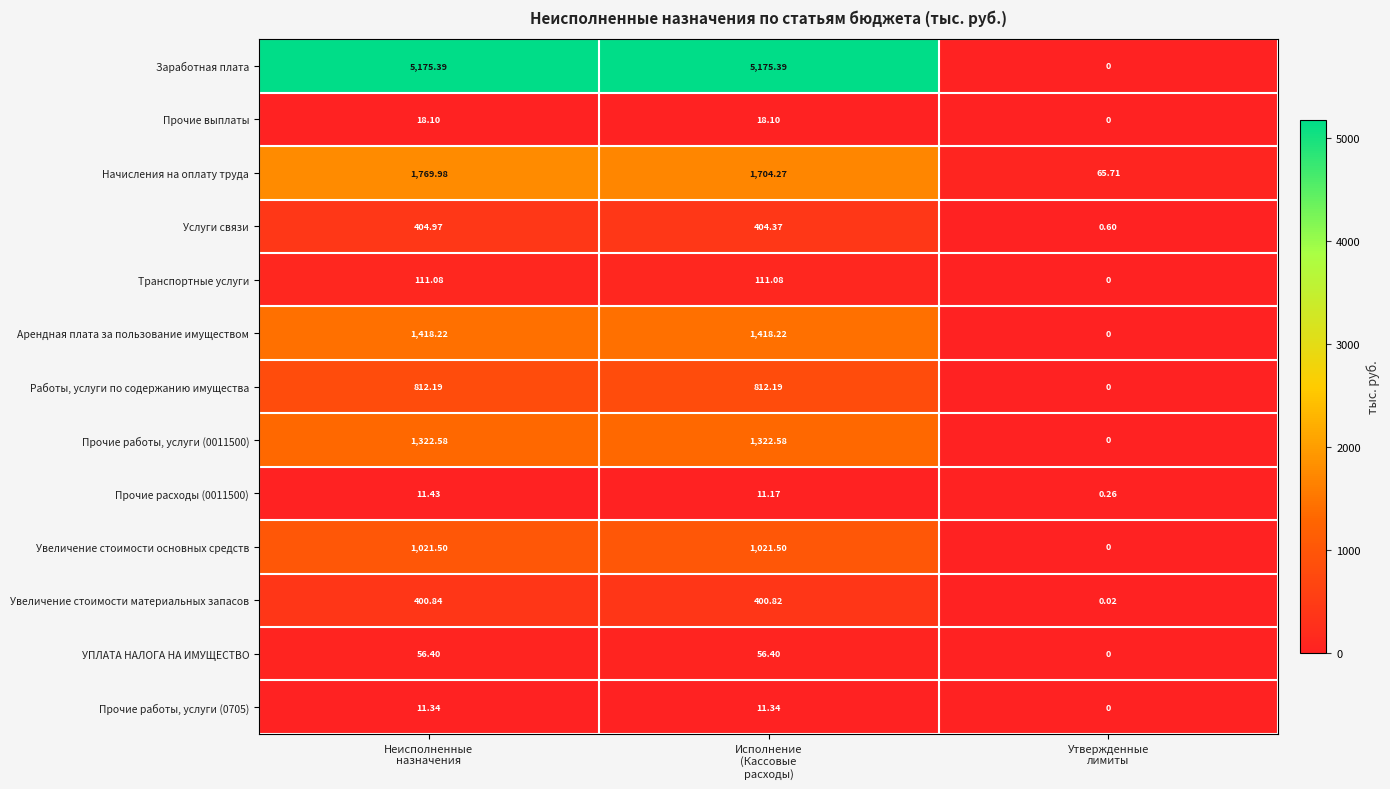

Rank the series by their maximum value, from lowest to highest.

Прочие работы, услуги (0705), Прочие расходы (0011500), Прочие выплаты, УПЛАТА НАЛОГА НА ИМУЩЕСТВО, Транспортные услуги, Увеличение стоимости материальных запасов, Услуги связи, Работы, услуги по содержанию имущества, Увеличение стоимости основных средств, Прочие работы, услуги (0011500), Арендная плата за пользование имуществом, Начисления на оплату труда, Заработная плата